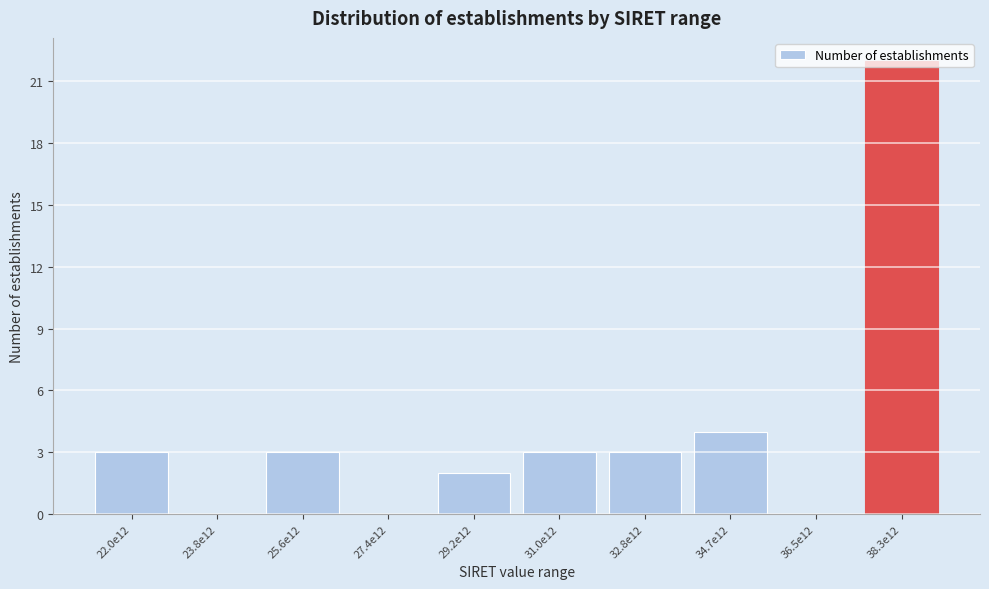

At which label is the value closest to 11?

34.7e12